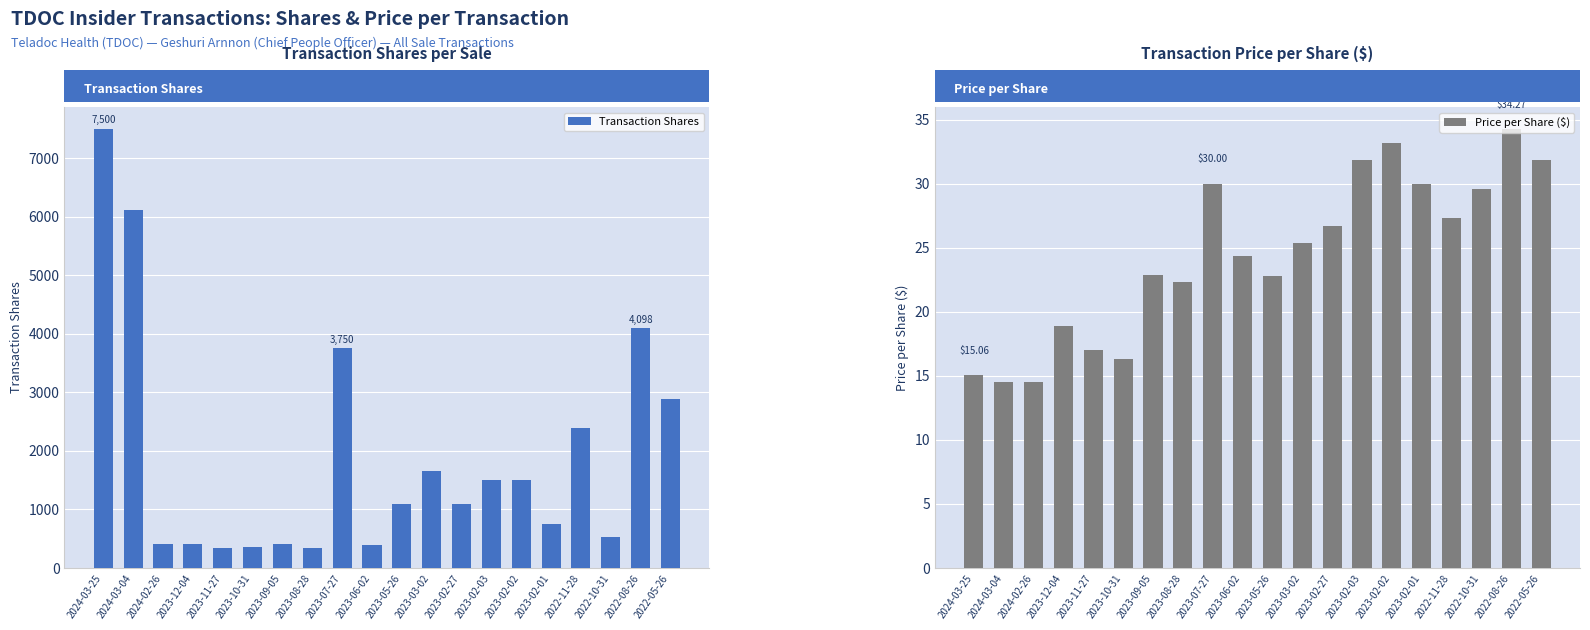

The value of Transaction Shares at 2024-03-25 is 7500.0. True or false?

True